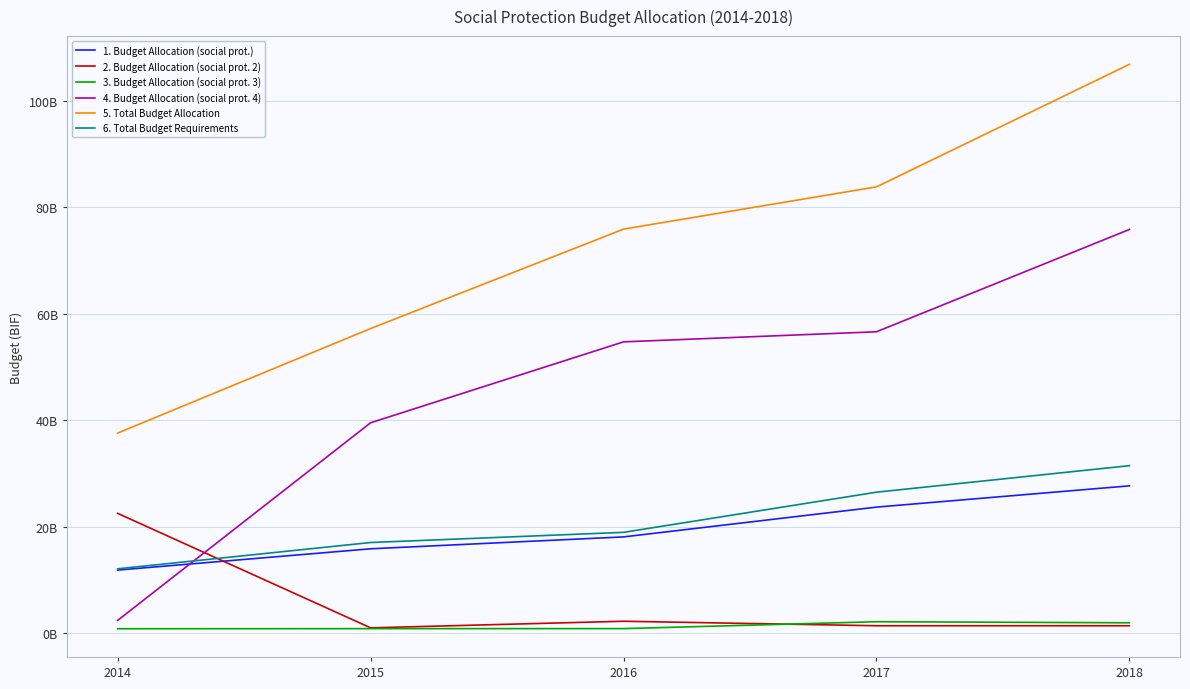

What are all the series names shown in the legend?

1. Budget Allocation (social prot.), 2. Budget Allocation (social prot. 2), 3. Budget Allocation (social prot. 3), 4. Budget Allocation (social prot. 4), 5. Total Budget Allocation, 6. Total Budget Requirements